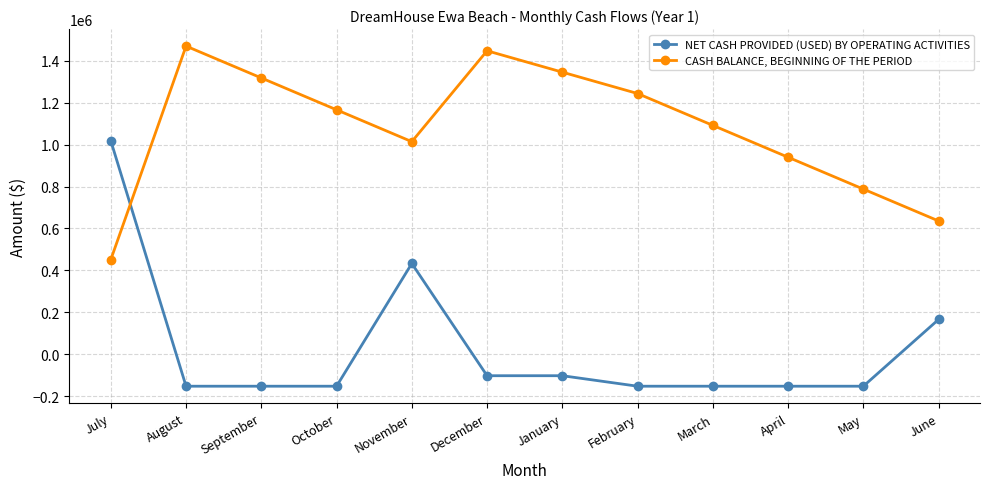

How many values in NET CASH PROVIDED (USED) BY OPERATING ACTIVITIES are above zero?

3